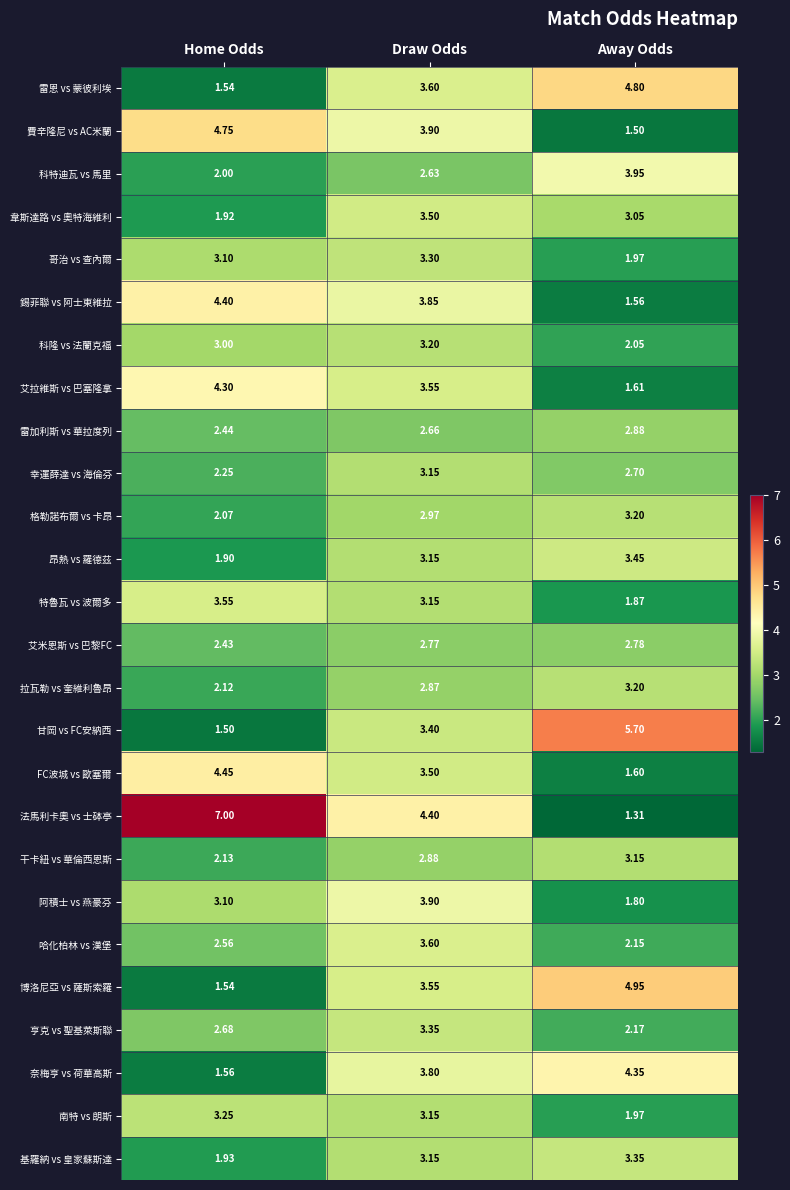

How many series are shown in this chart?

26